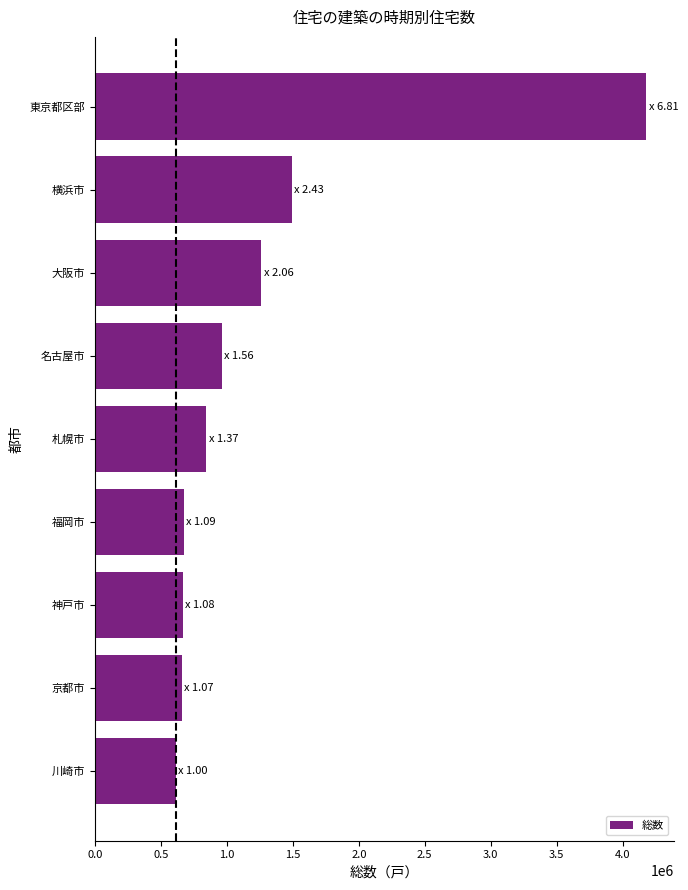

Is it true that the value at 福岡市 is 671450?

True